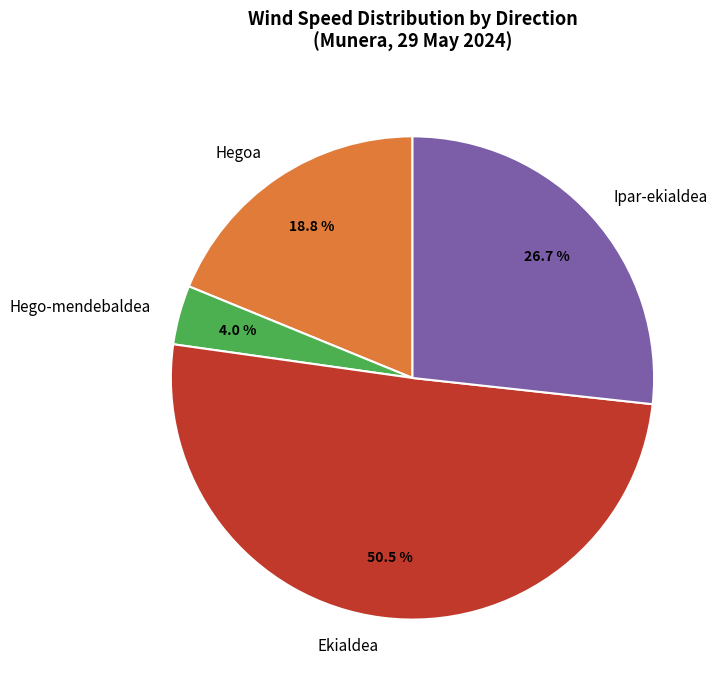

Which slice is the smallest?

Hego-mendebaldea